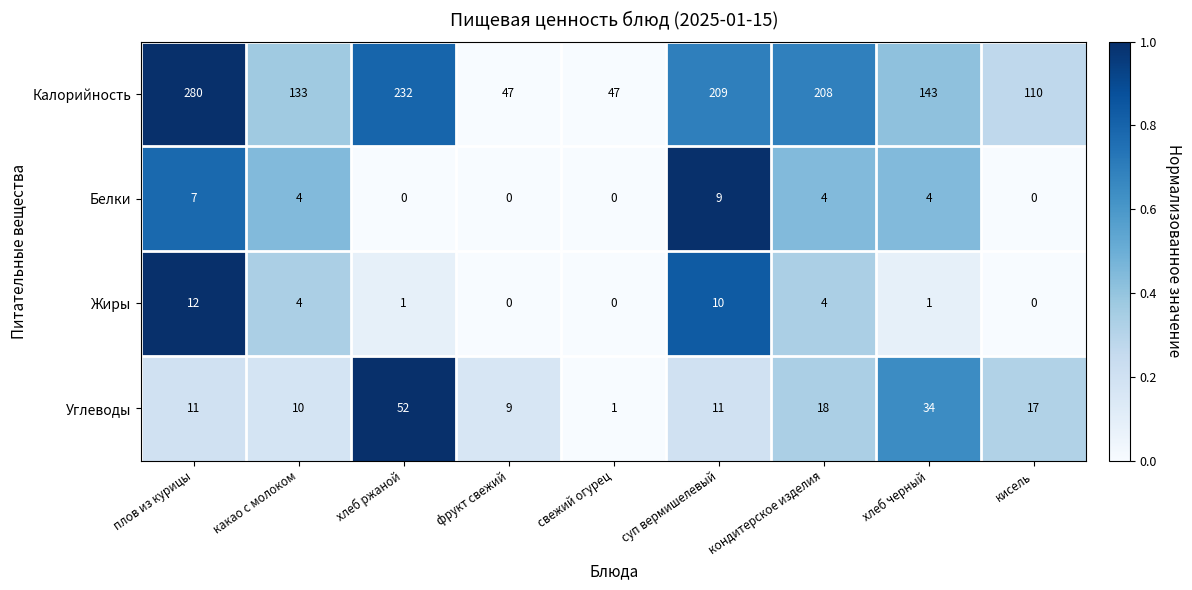

Where does the Калорийность series first go above 143?

плов из курицы